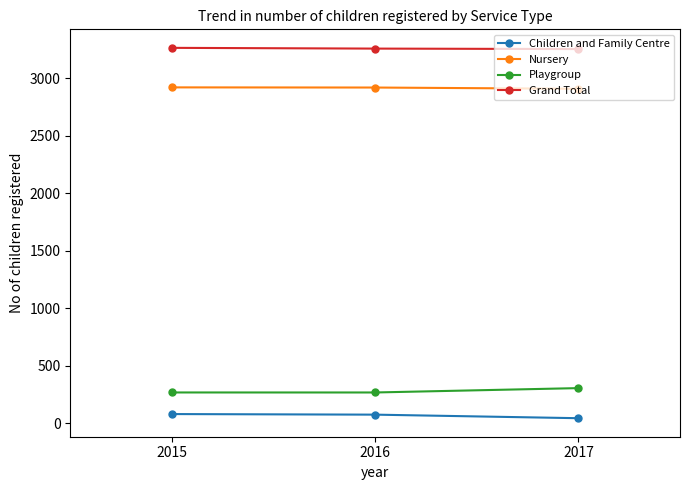

How many data points in Nursery are less than 2921?

1